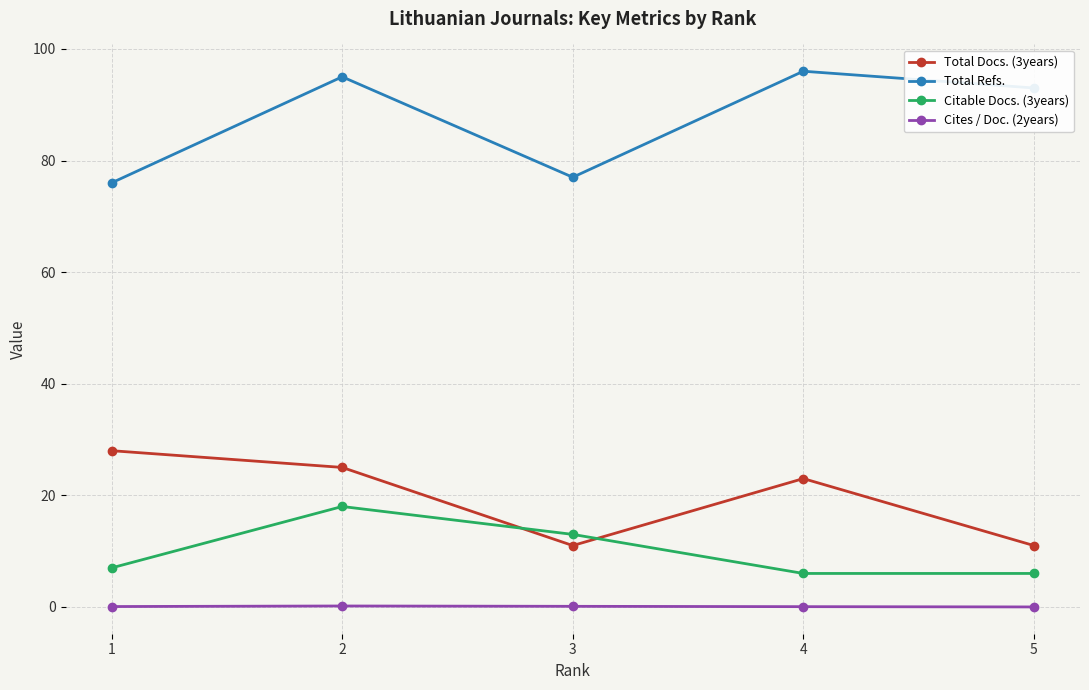

True or false: Cites / Doc. (2years) has more than 2 points higher than both neighbors.

False